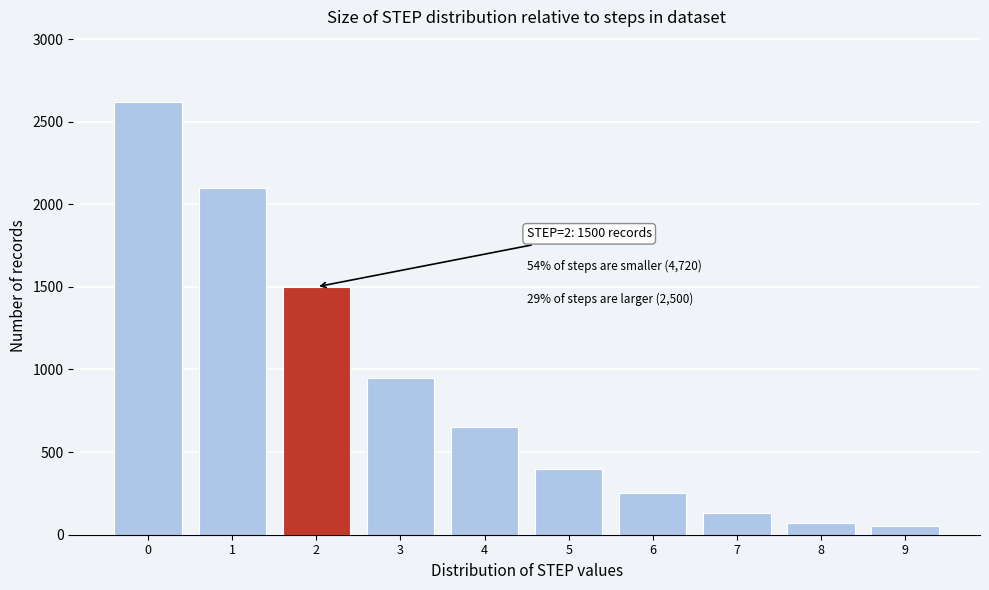

Reading right to left, transcribe all the data shown in this chart.

50	70	130	250	400	650	950	1500	2100	2620